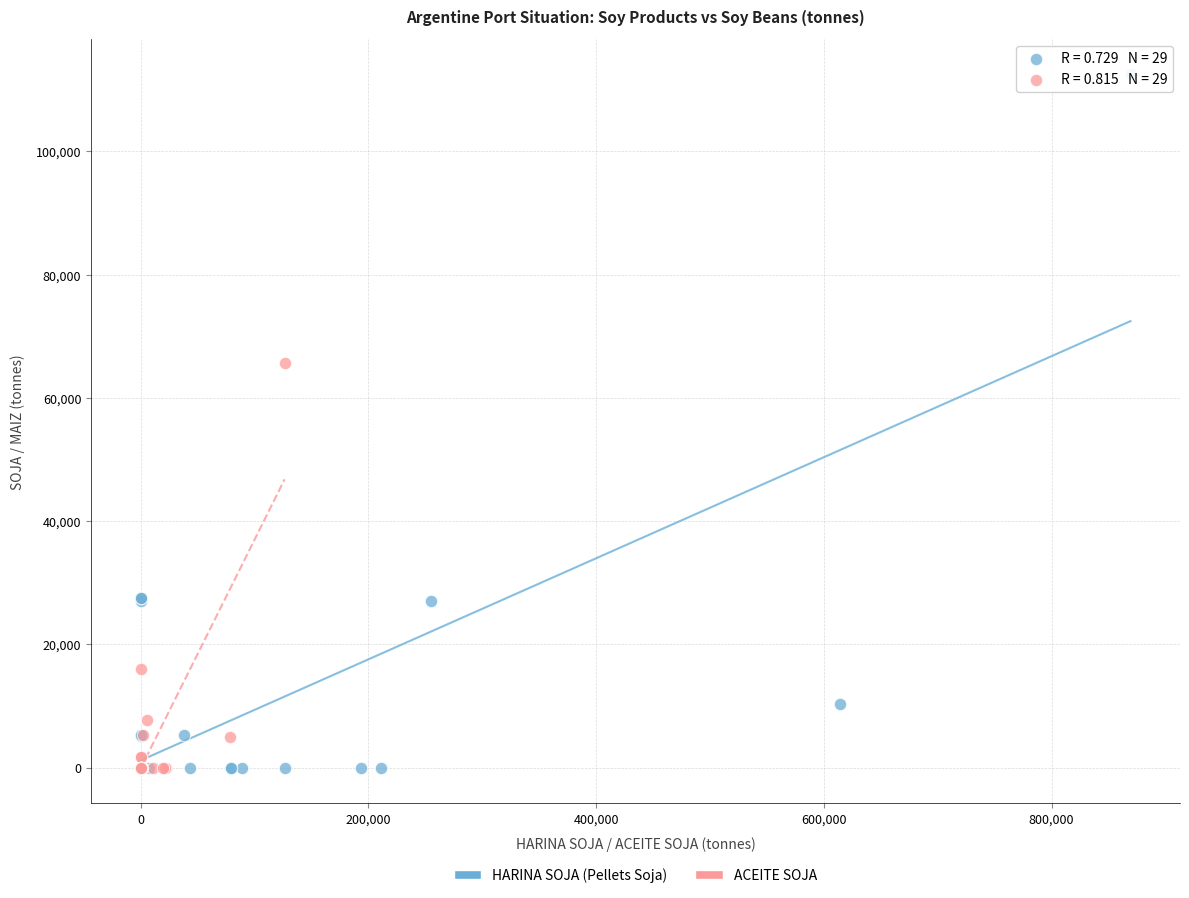

Which series reaches the maximum Y coordinate?

HARINA SOJA (Pellets Soja)